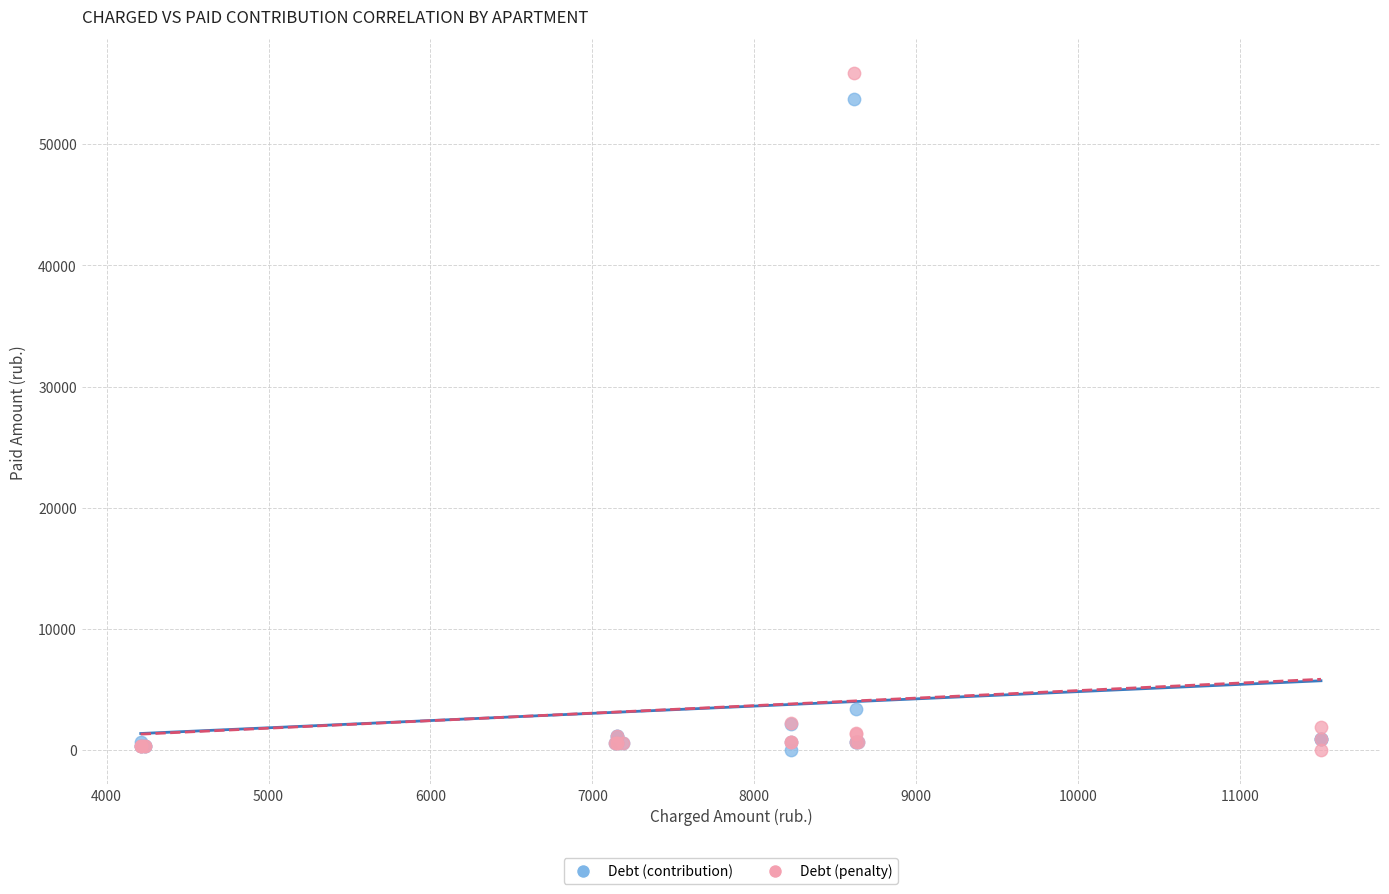

What is the X range (max minus min) for the scatter plot?

7288.7